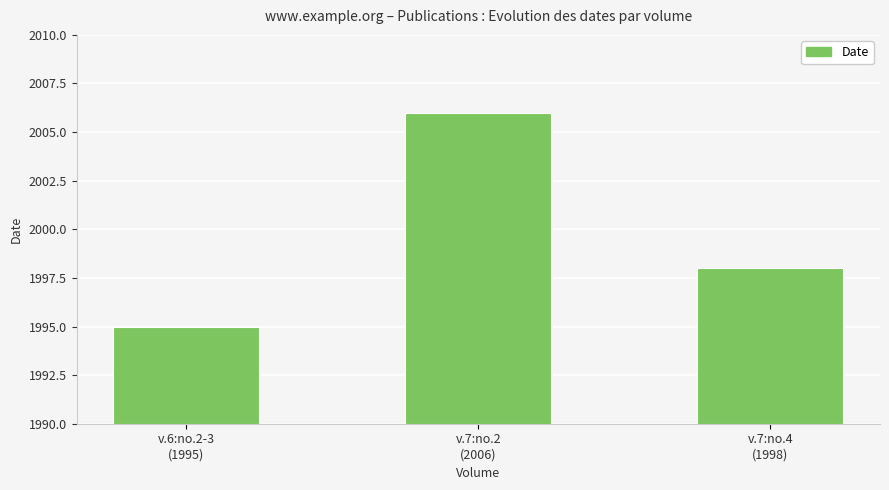

Which has a higher value, v.6:no.2-3
(1995) or v.7:no.2
(2006)?

v.7:no.2
(2006)